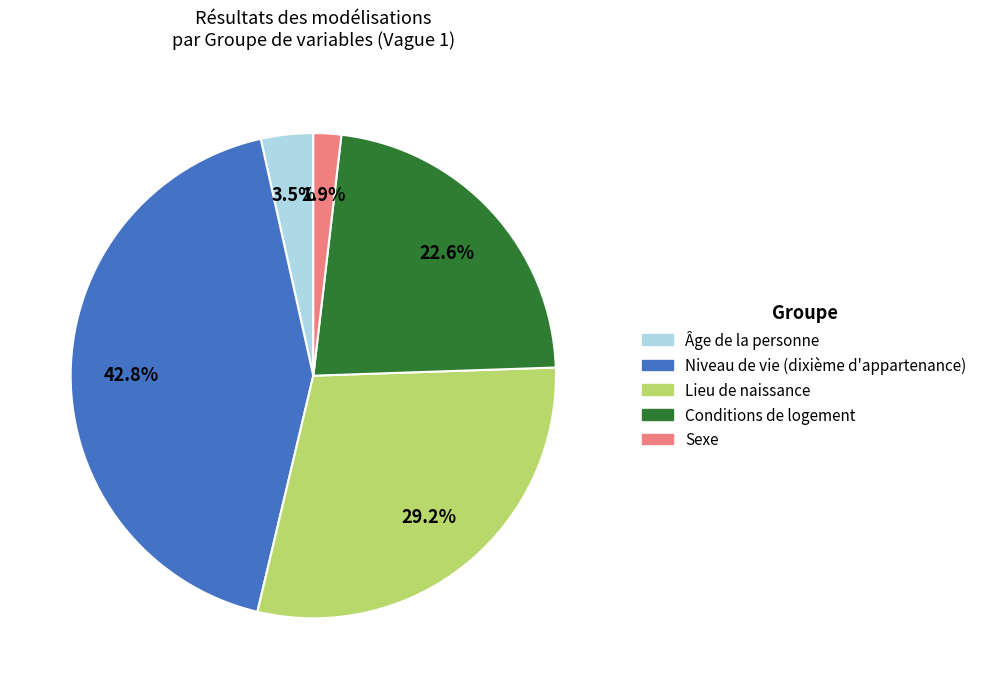

Approximately how many times larger is the value at Lieu de naissance compared to Niveau de vie (dixième d'appartenance)?

0.7